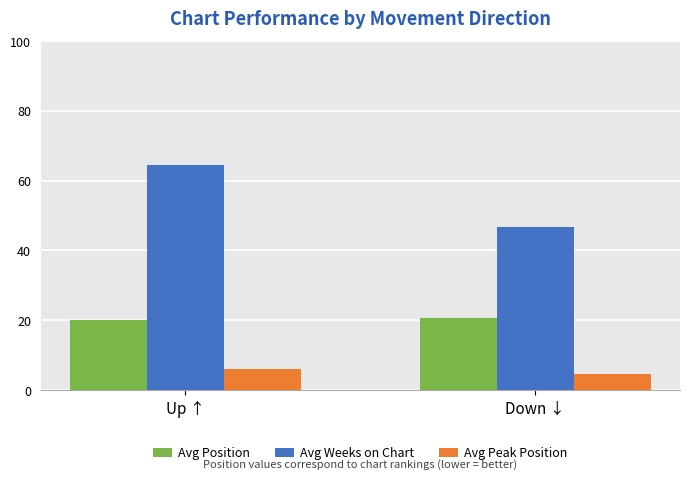

Rank the categories by Avg Peak Position value from highest to lowest.

Up ↑, Down ↓